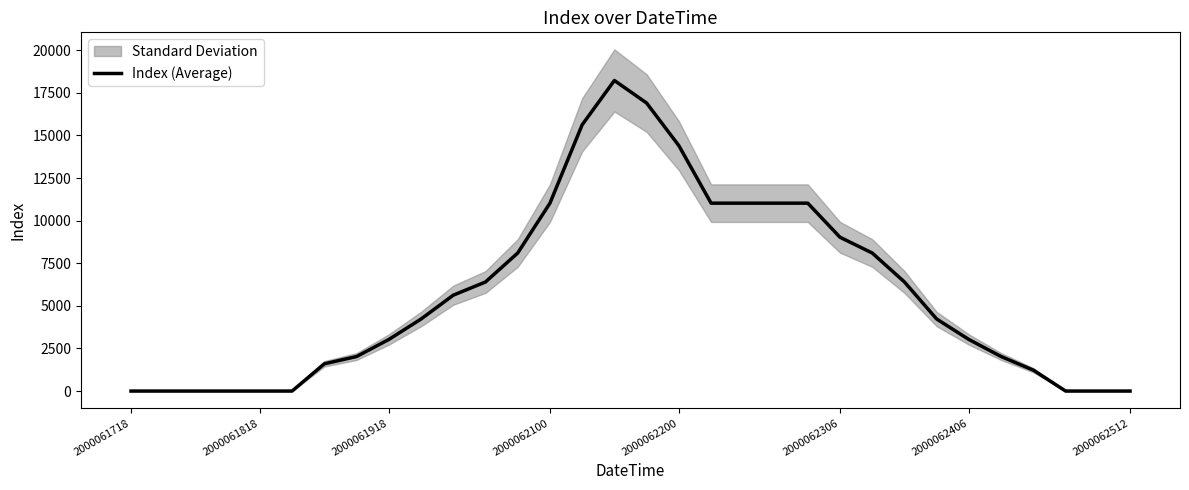

Reading left to right, what are all the values shown in this chart?

0	0	0	0	0	0	1600	2025	3025	4225	5625	6400	8100	11025	15625	18225	16900	14400	11025	11025	11025	11025	9025	8100	6400	4225	3025	2025	1225	0	0	0